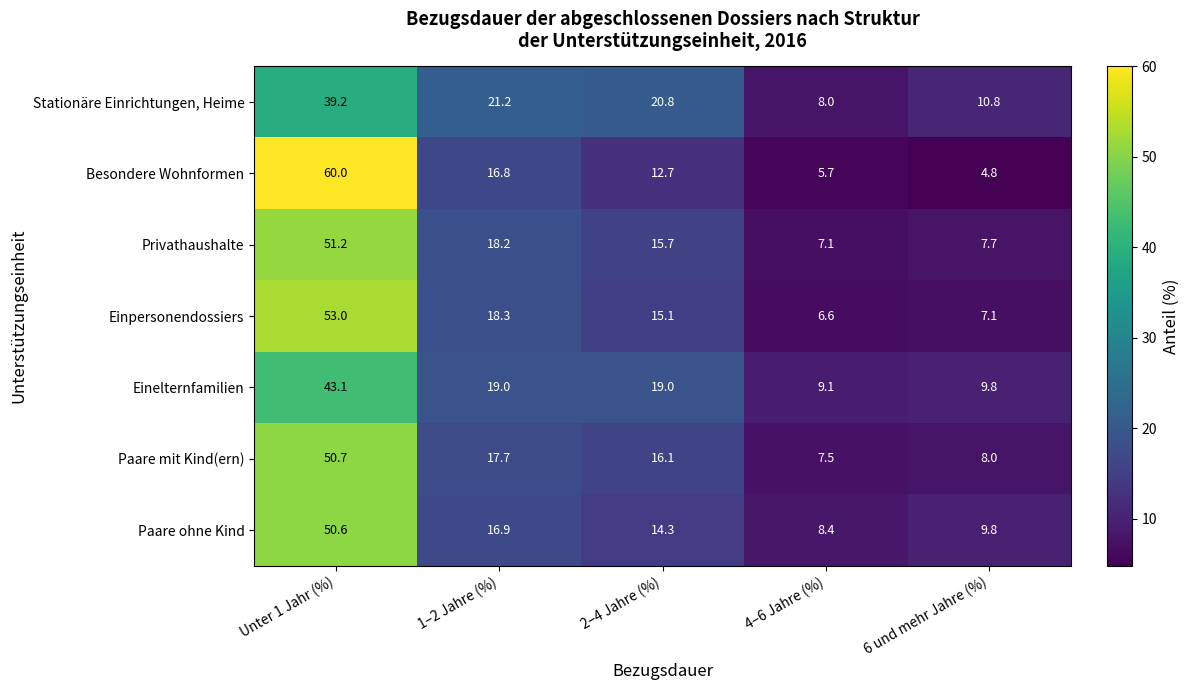

What is the greatest value displayed?

60.0